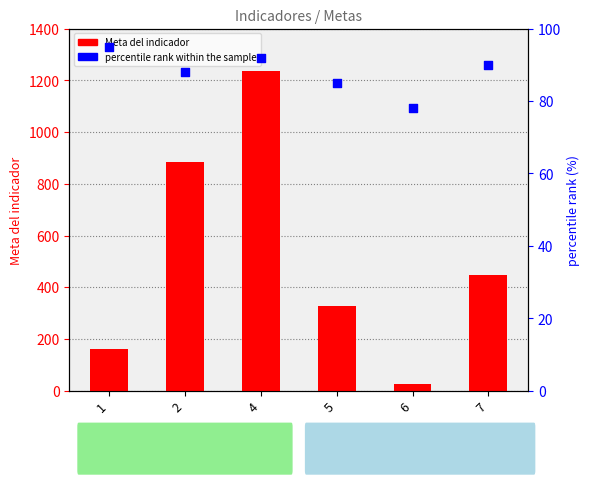

At which category is the sum across all series the highest?

4